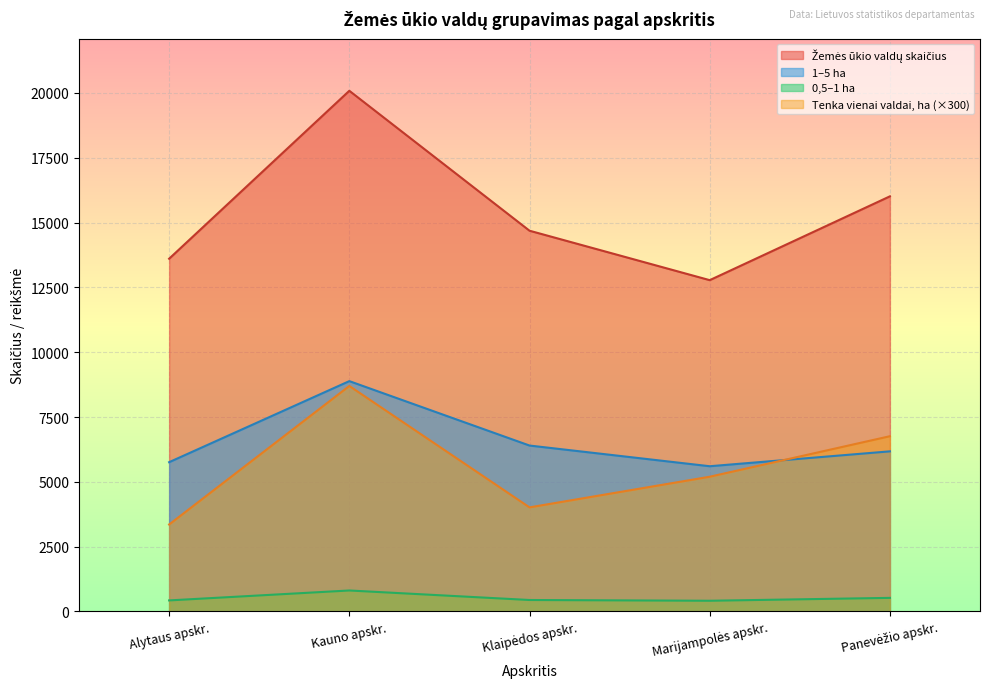

What is the greatest value displayed?

20084.0